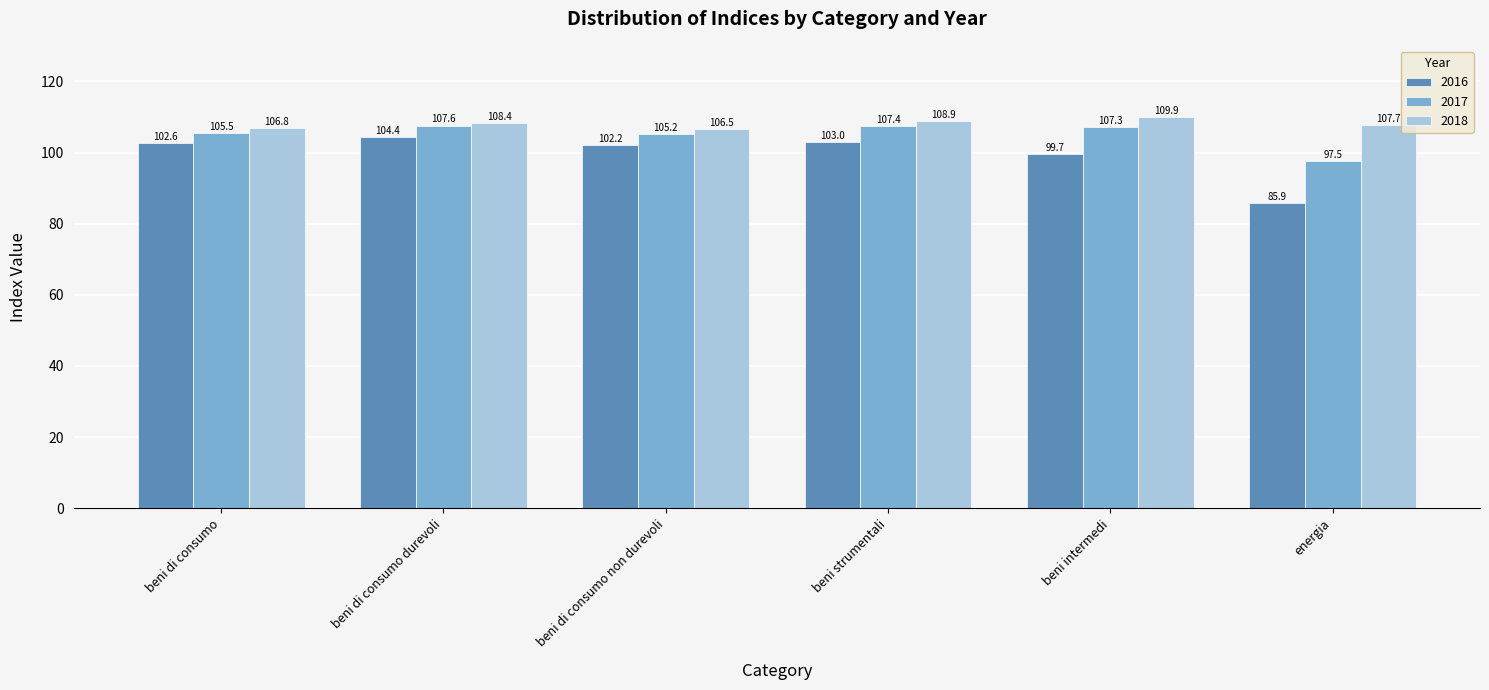

At which label is 2018 closest to 108?

energia